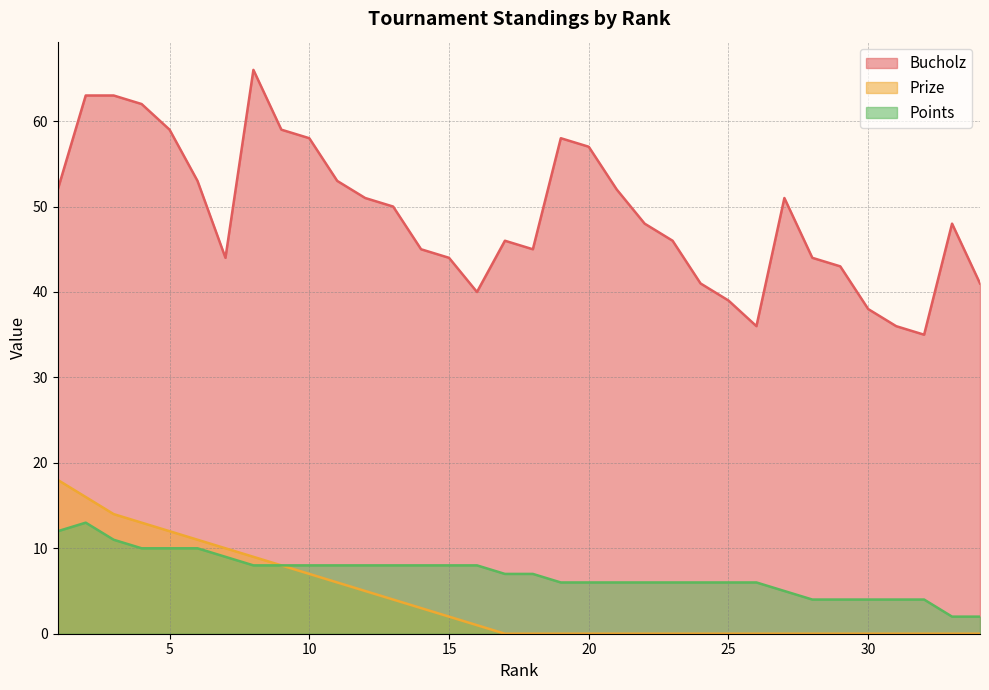

Is it true that Prize equals 16 at 7?

False